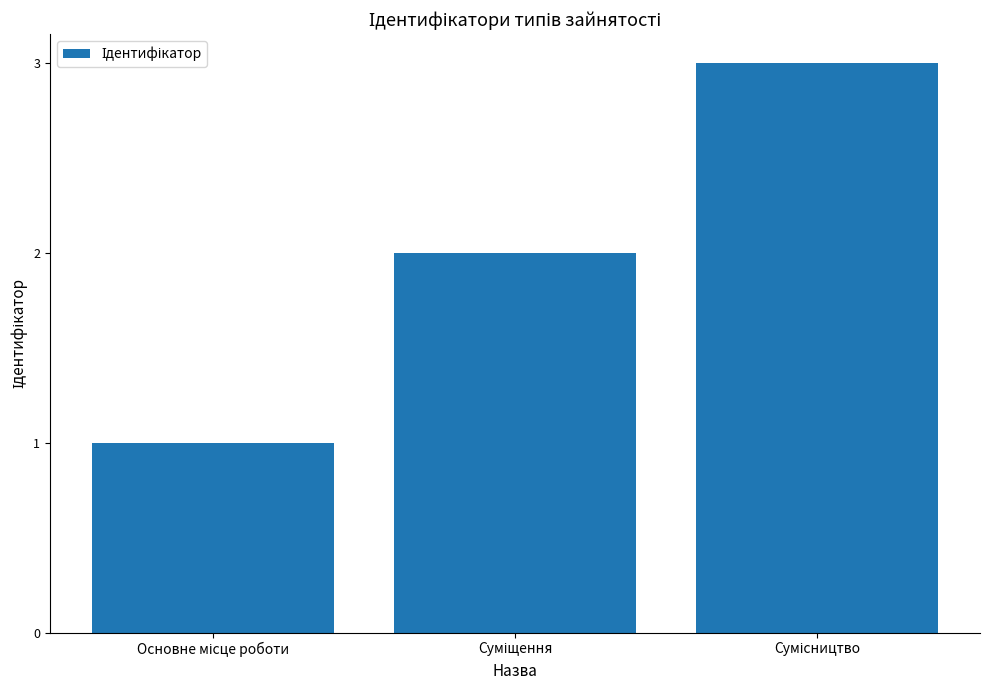

What is the maximum value shown in the chart?

3